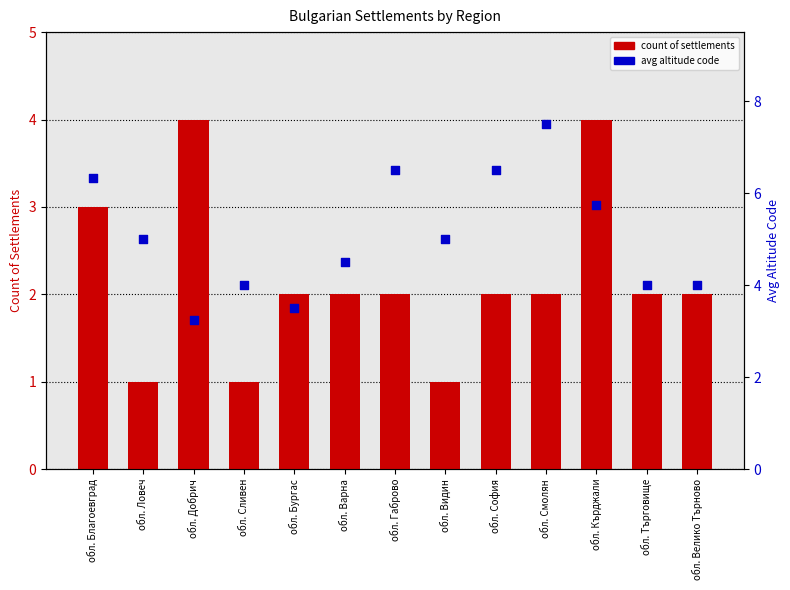

At which category is the sum across all series the highest?

обл. Кърджали